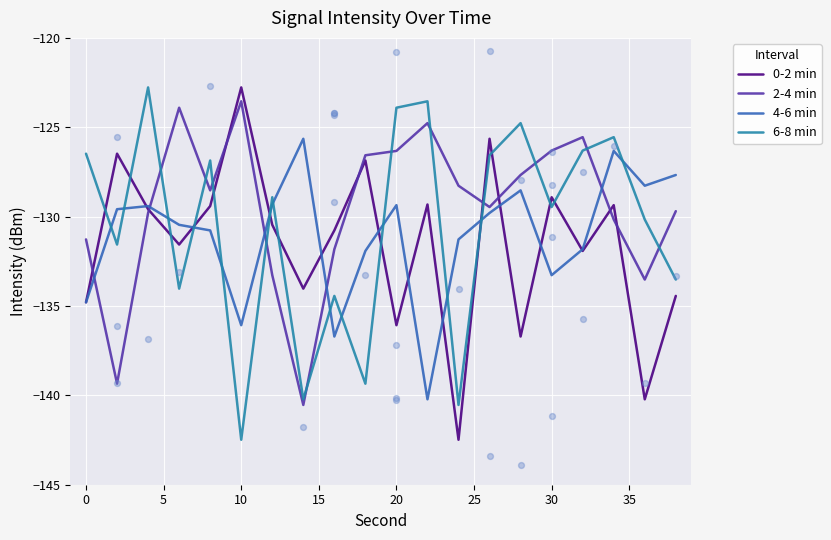

Which series contains the lowest Y value?

0-2 min